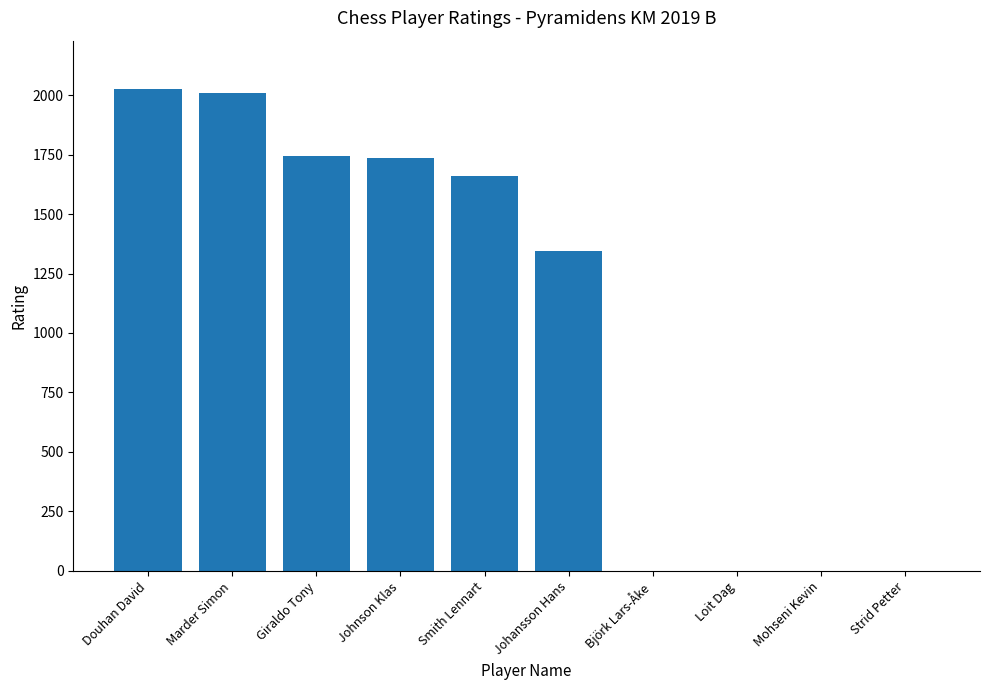

What is the sum of all values?

10515